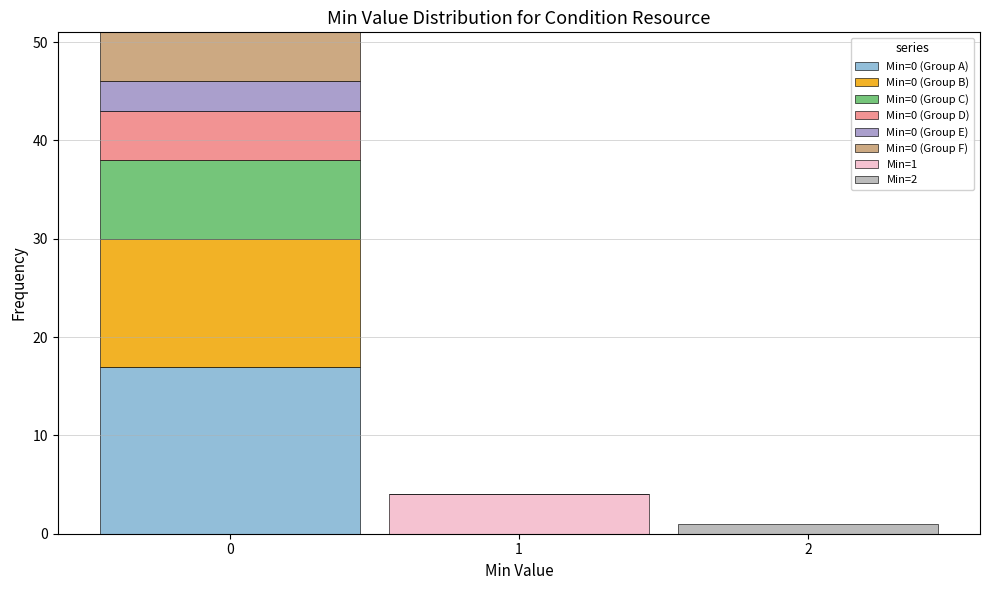

Which range on the x-axis has the tallest stacked bar (by total height)?

-0.5 to 0.5